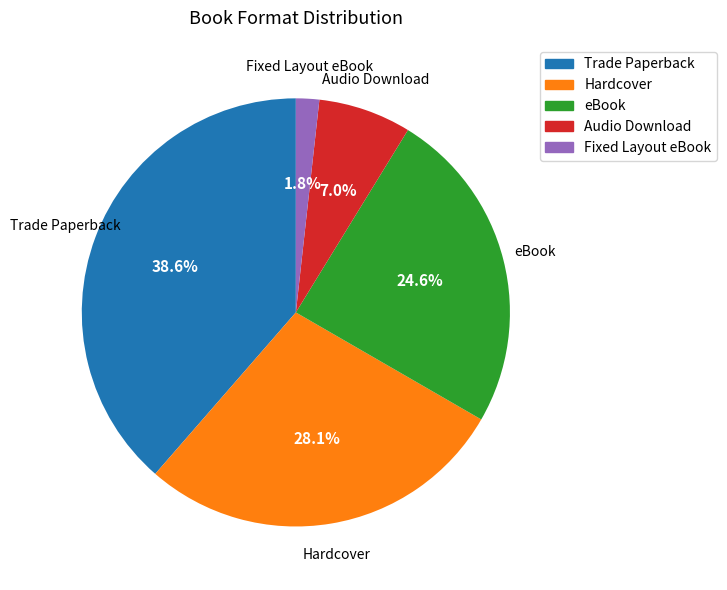

Does Audio Download account for over 50% of the chart?

No